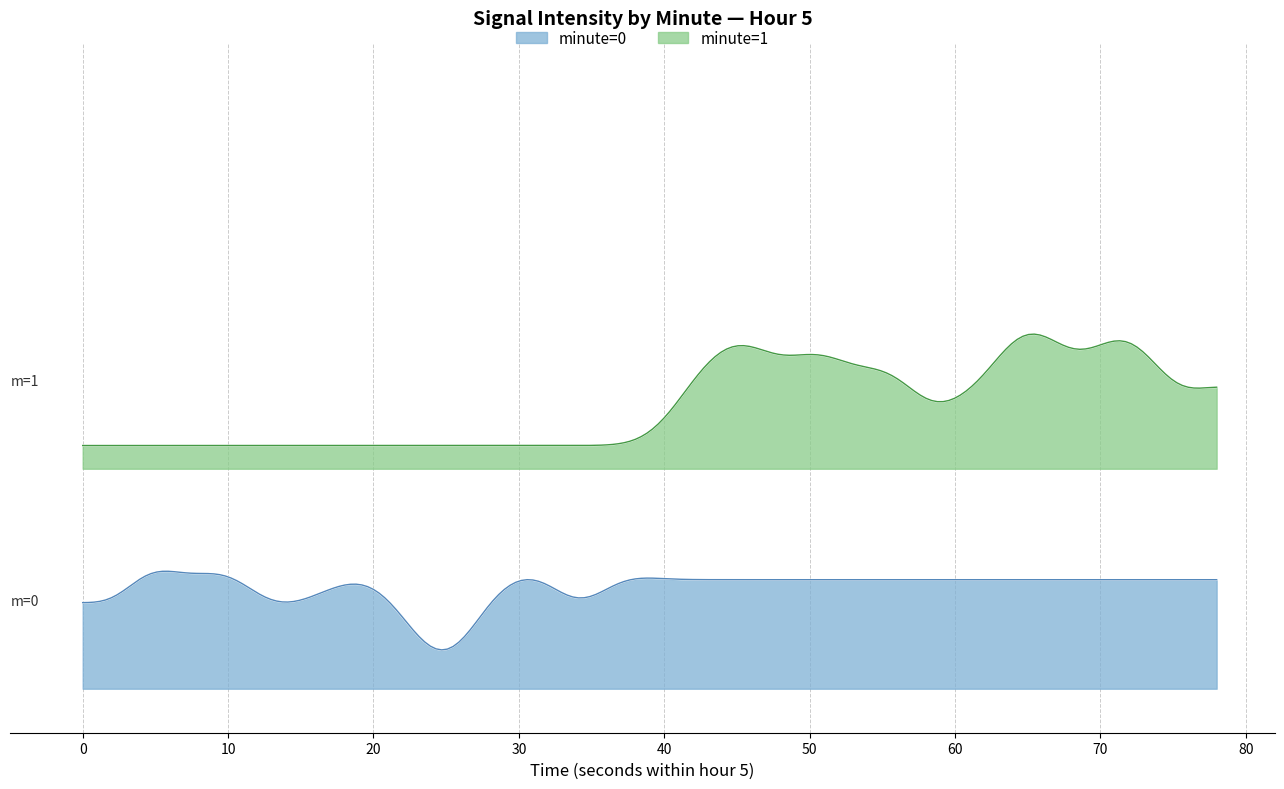

What is the difference between the maximum and minimum values?

22.0